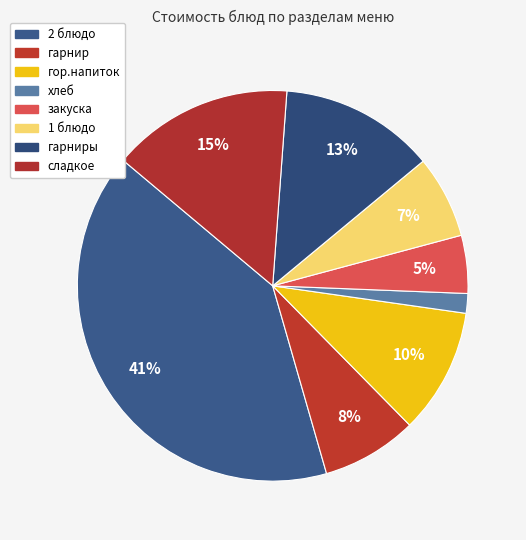

How many slices are in this pie chart?

8